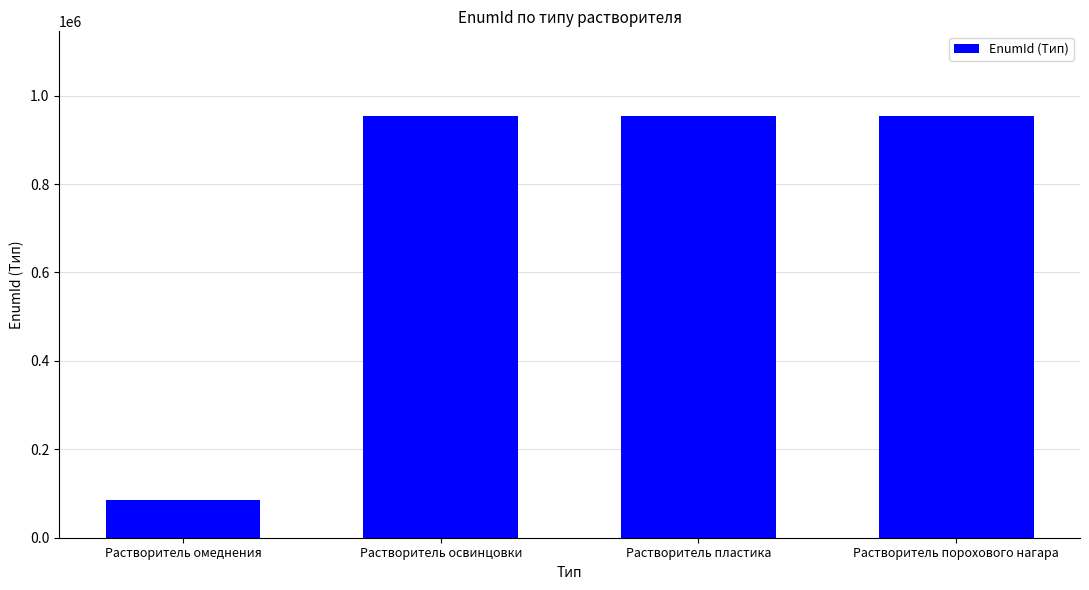

What is the maximum value shown in the chart?

954449